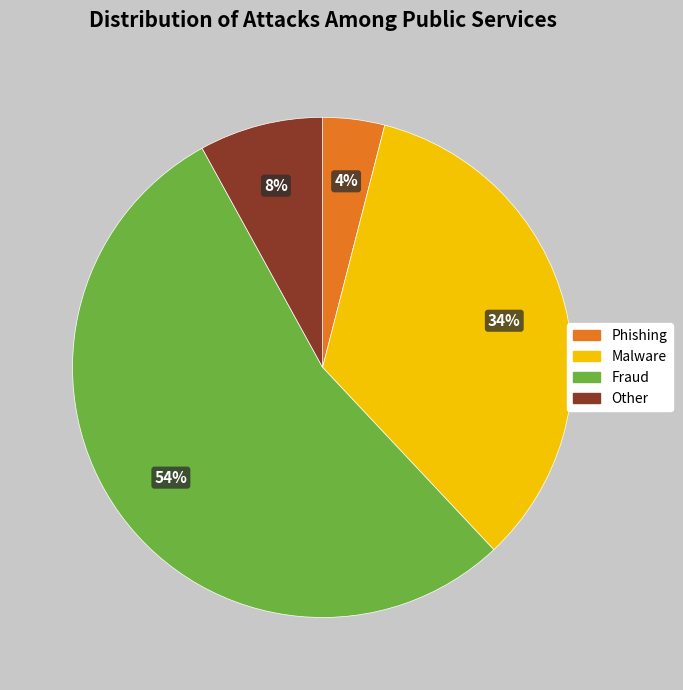

Rank the categories by value from lowest to highest.

Phishing, Other, Malware, Fraud